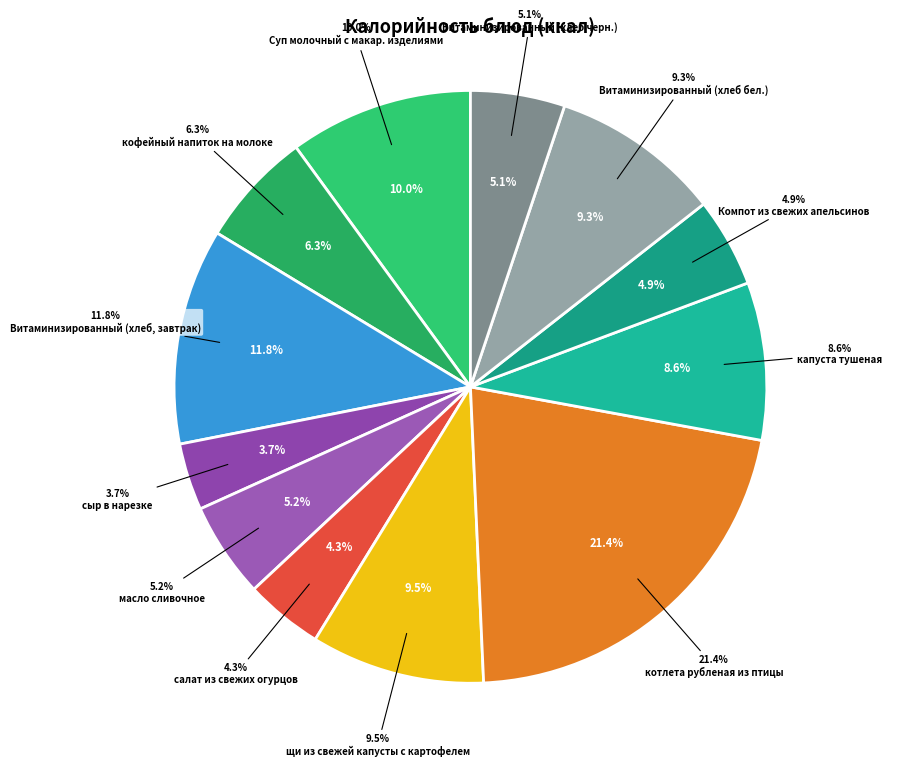

What portion of the pie excludes масло сливочное?

94.8%